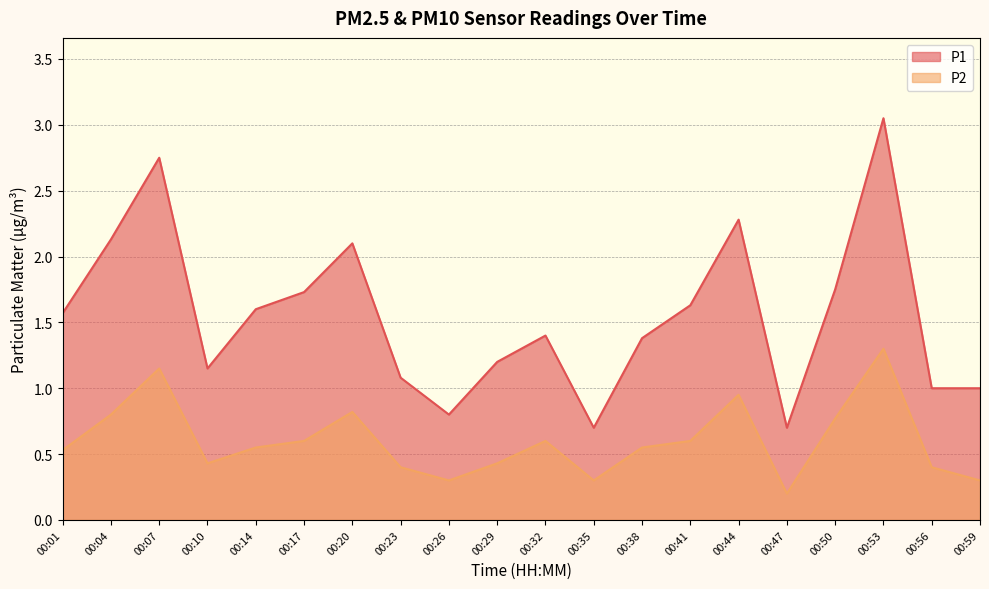

What is the value of the P1 point at the 18th from the left?

3.0